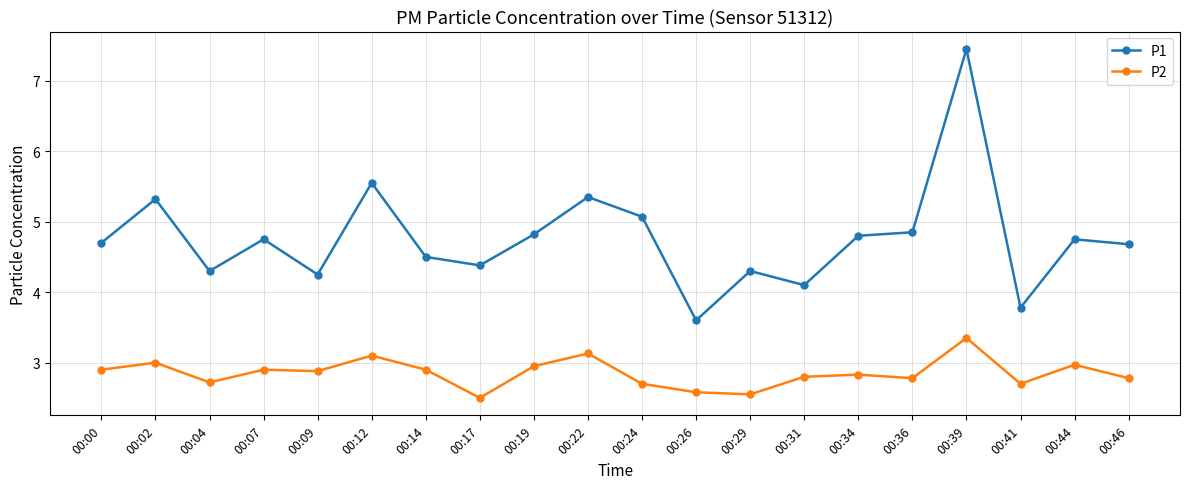

List the series in order of their overall mean, lowest first.

P2, P1